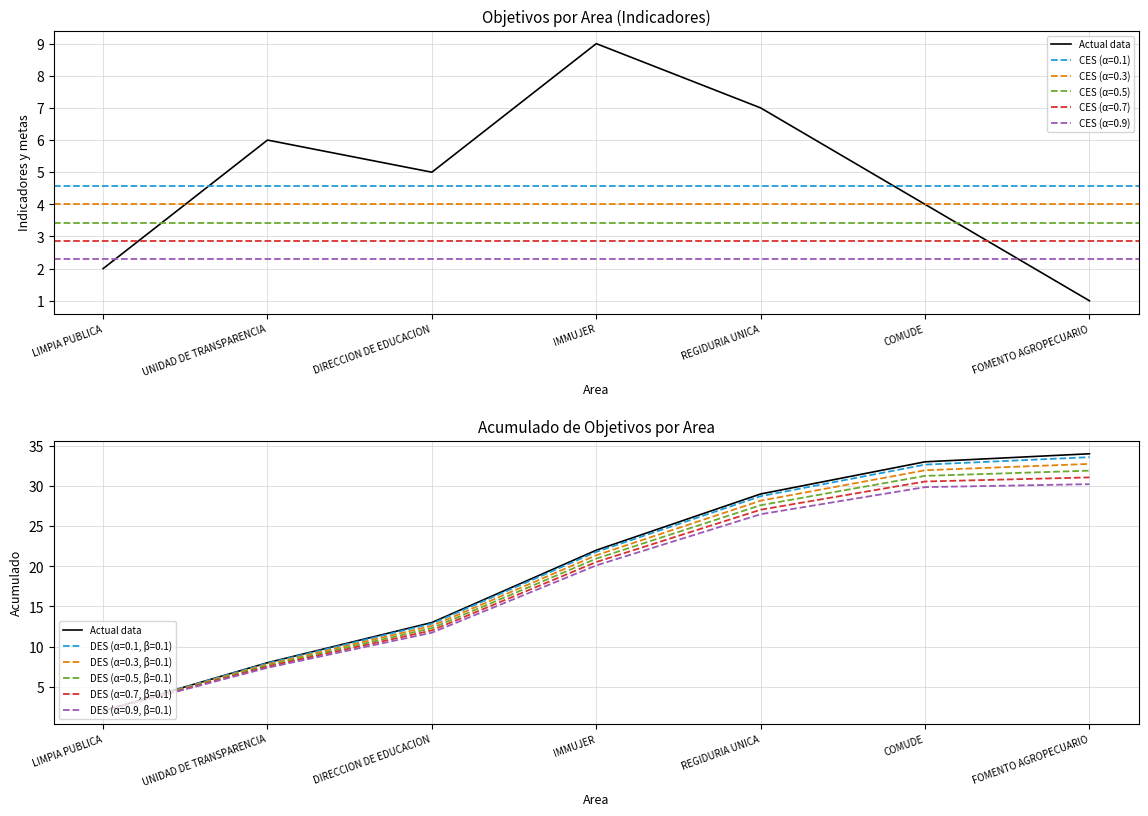

The value at UNIDAD DE TRANSPARENCIA is 4. True or false?

False